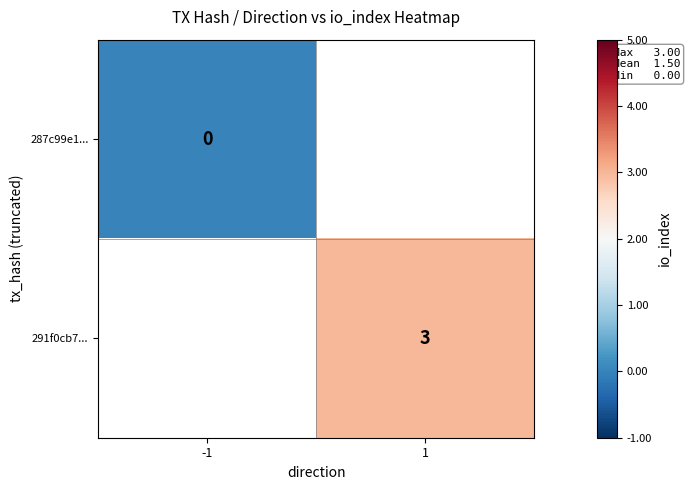

Is the value of 287c99e1... at -1 greater than the value of 291f0cb7... at 1?

No